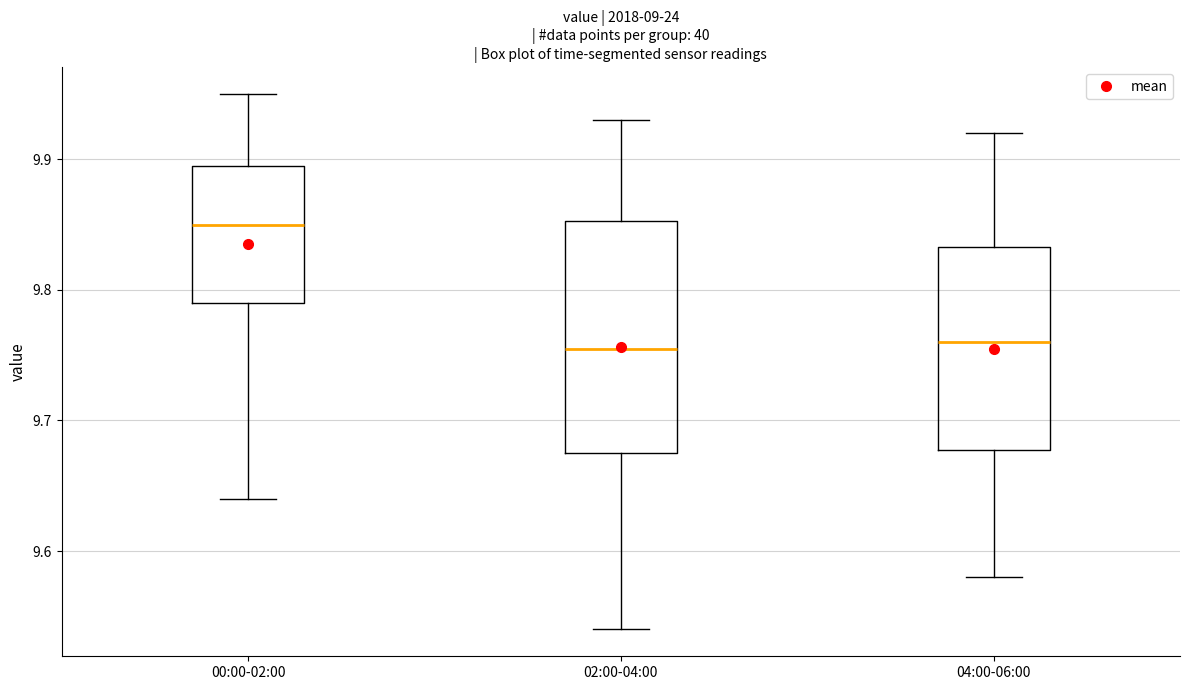

Which box is the tallest, from its lower edge to its upper edge?

02:00-04:00